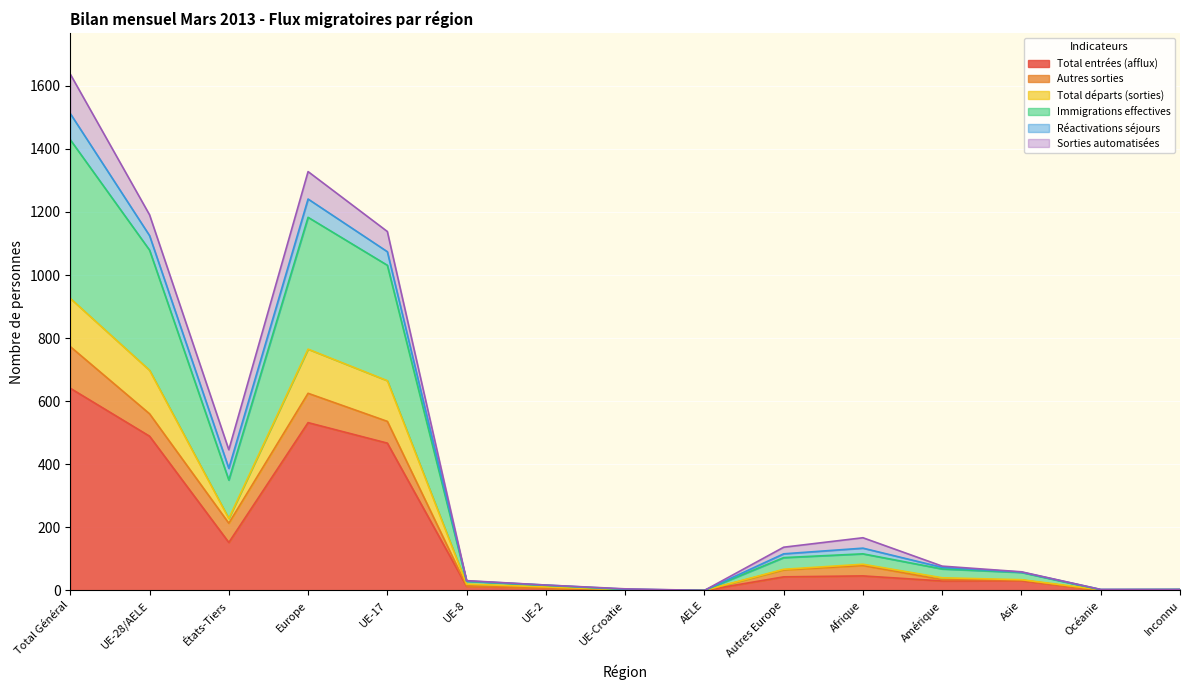

True or false: Immigrations effectives has a value of 11 at UE-2.

True